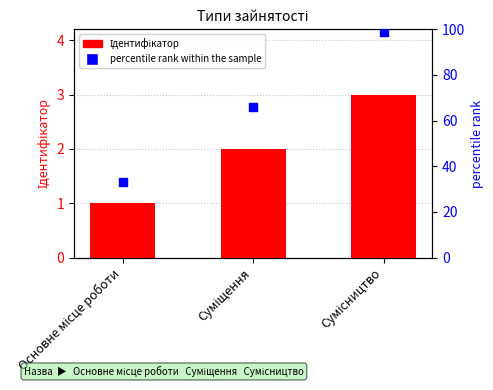

Is the value of Ідентифікатор at Сумісництво greater than the value of percentile rank at Сумісництво?

No